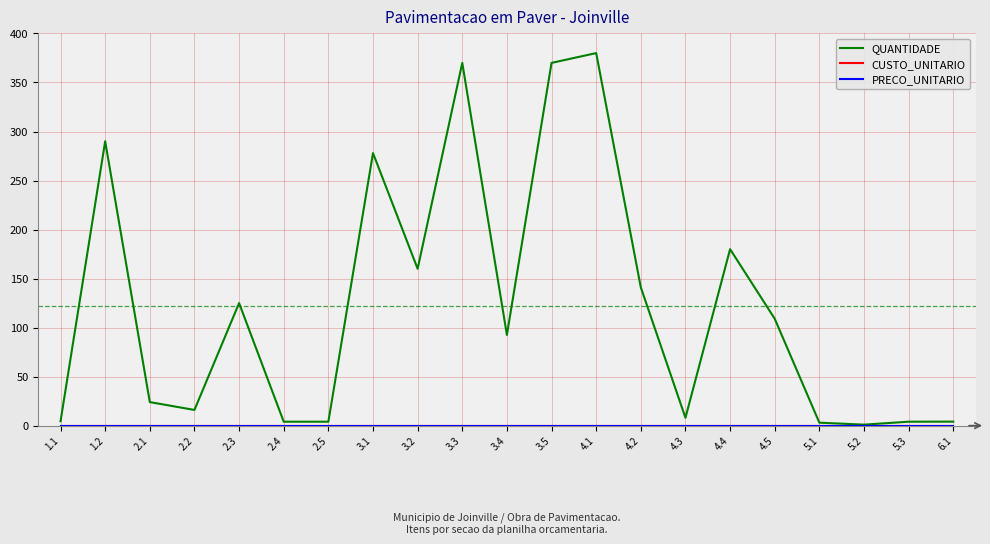

Does the chart display data point markers on the line(s)?

No